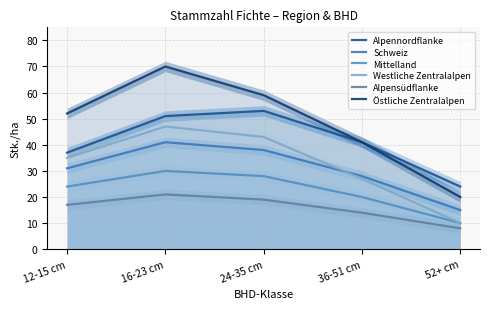

Where is Alpensüdflanke nearest to the value 14?

36-51 cm